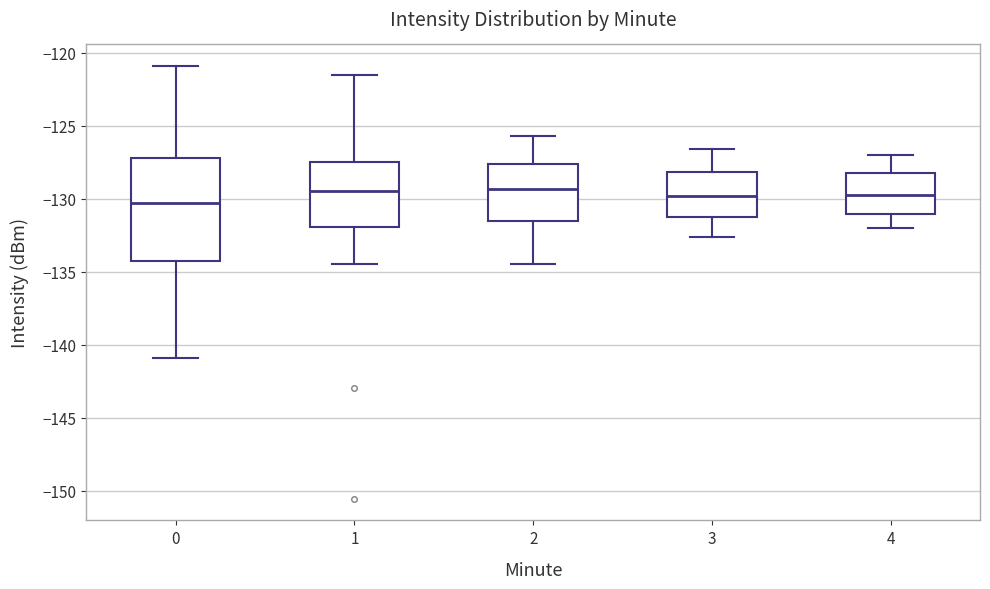

Reading left to right, read every box against the y-axis: the position of its median line, the range the box covers, and the ends of its whiskers. The values are not printed on the chart, so give them approximately, as read against the axis.

0: median -130.5, box -134.5 to -127.0, whiskers -141.0 to -121.0
1: median -129.5, box -132.0 to -127.5, whiskers -134.5 to -121.5
2: median -129.5, box -131.5 to -127.5, whiskers -134.5 to -125.5
3: median -130.0, box -131.0 to -128.0, whiskers -132.5 to -126.5
4: median -129.5, box -131.0 to -128.0, whiskers -132.0 to -127.0